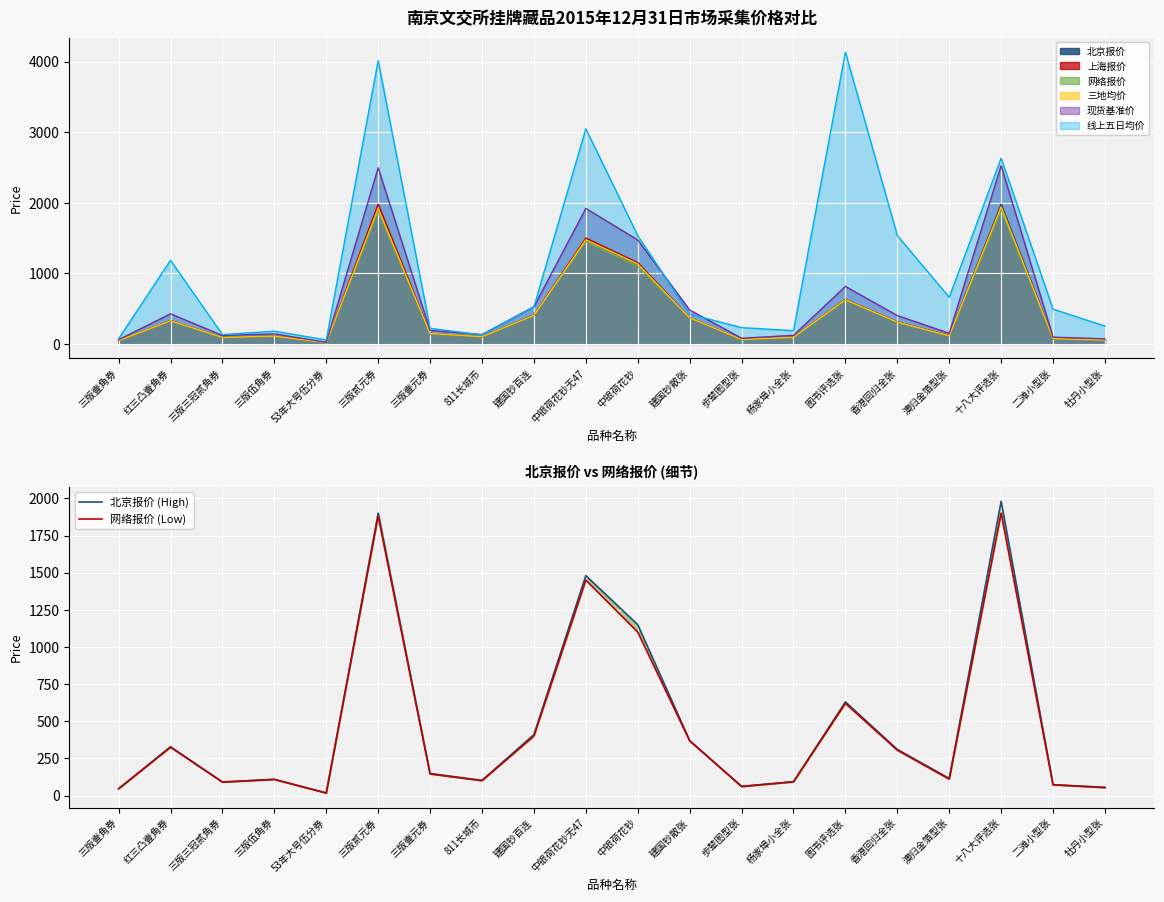

What is the value of the 北京报价 (High) point at the 19th from the left?

73.0